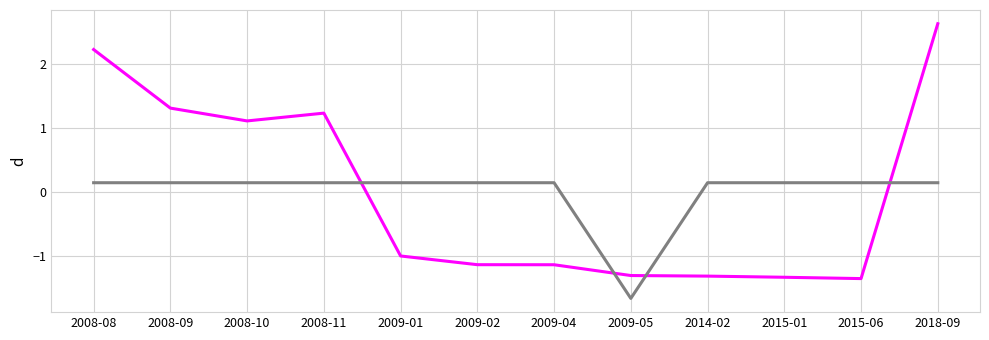

What is the total value across all series at 2018-09?

2.8